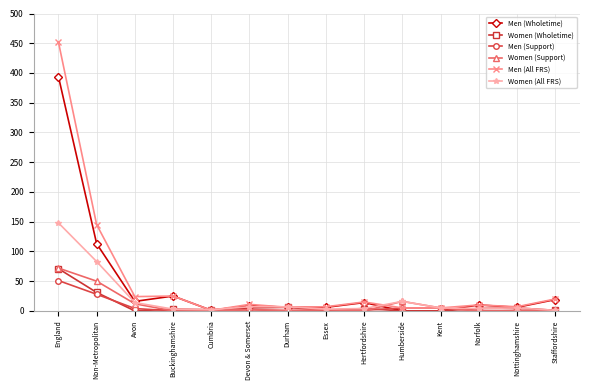

Is it true that Women (Support) equals 0 at Nottinghamshire?

True